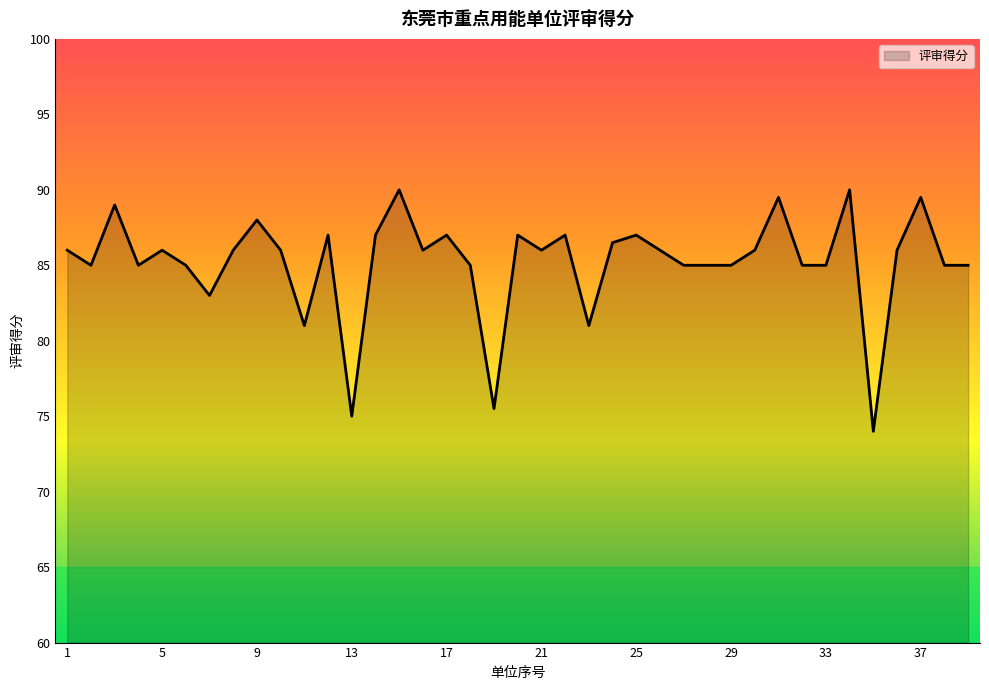

What is the maximum value shown in the chart?

90.0